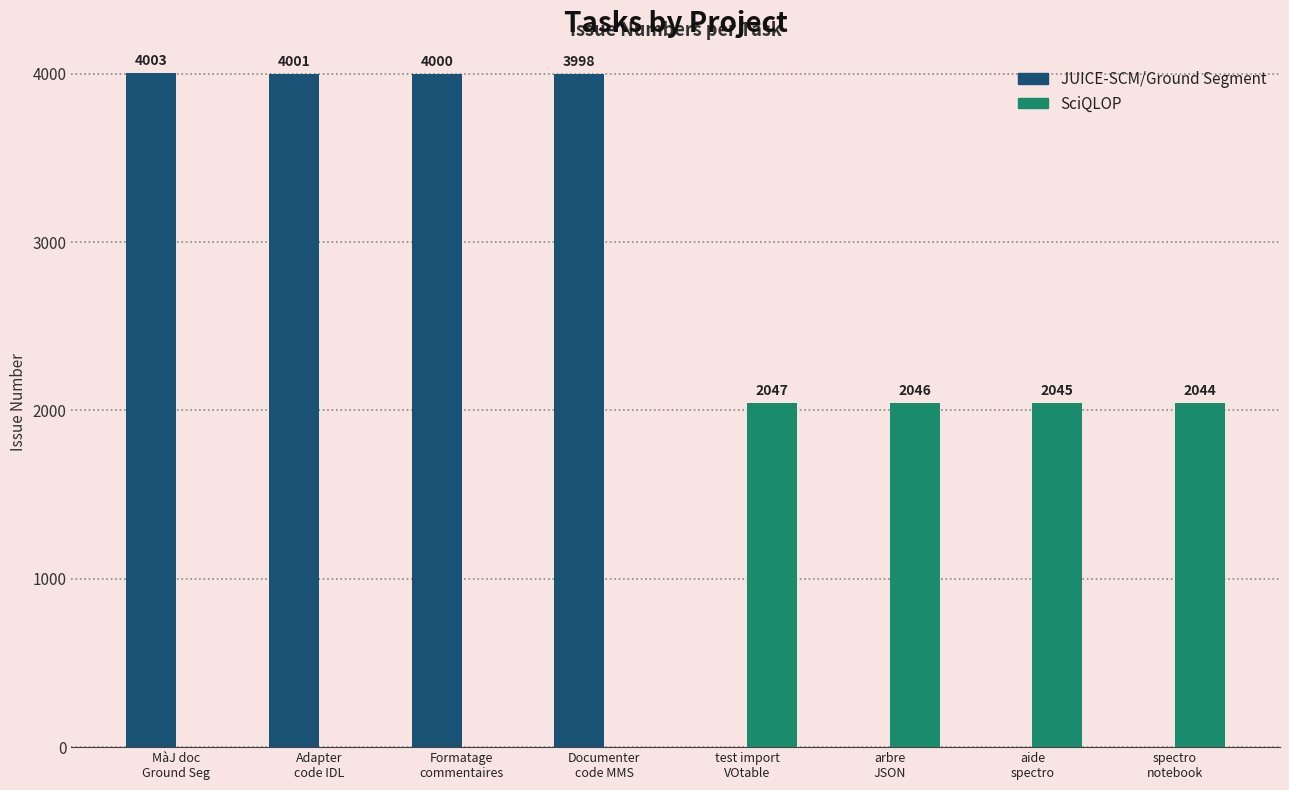

Where is JUICE-SCM/Ground Segment nearest to the value 2001?

Documenter
code MMS